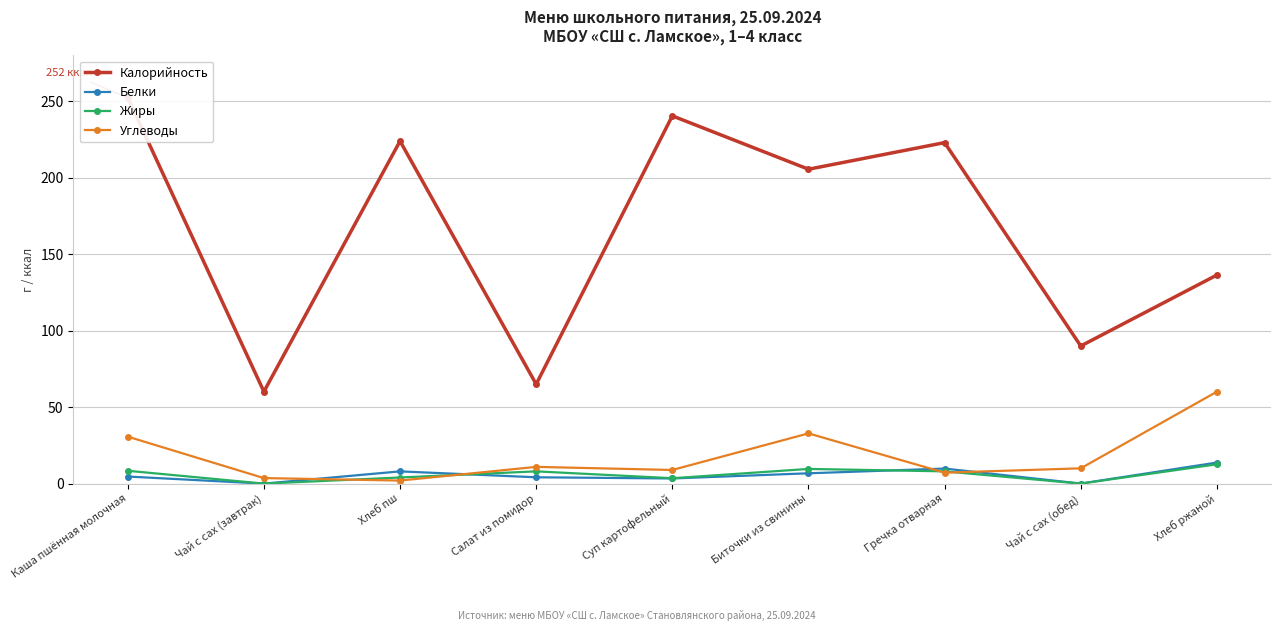

What is the approximate value of Белки at Суп картофельный?

3.4